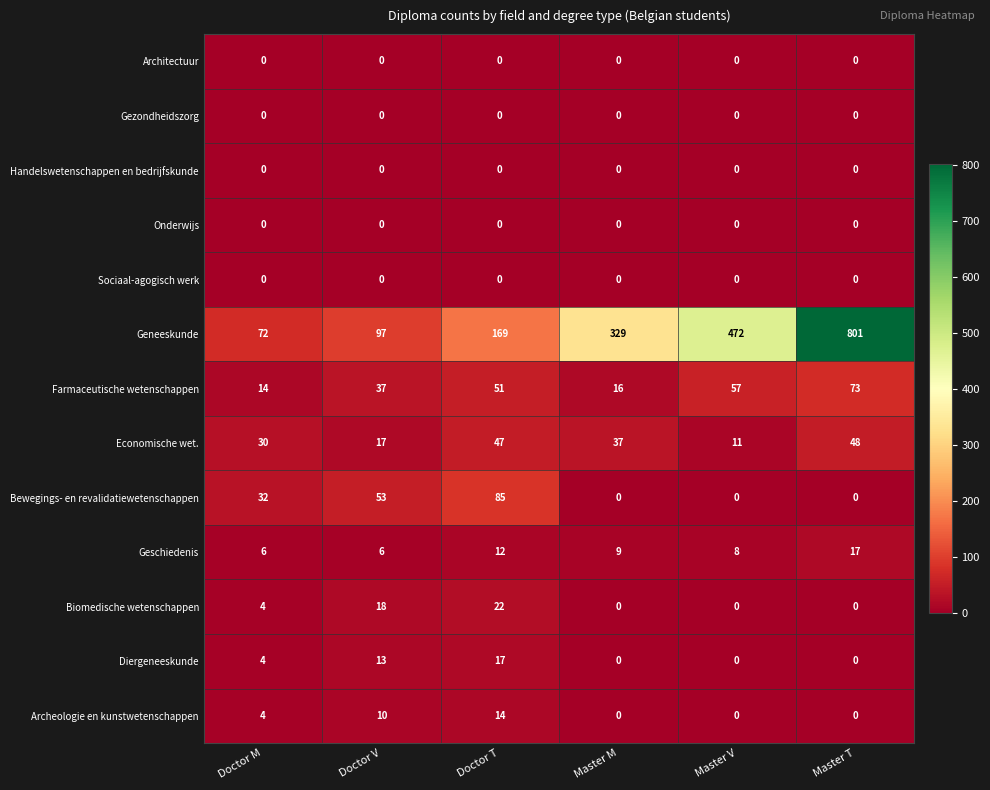

What is the sum of the Archeologie en kunstwetenschappen values at Doctor M and Doctor V?

14